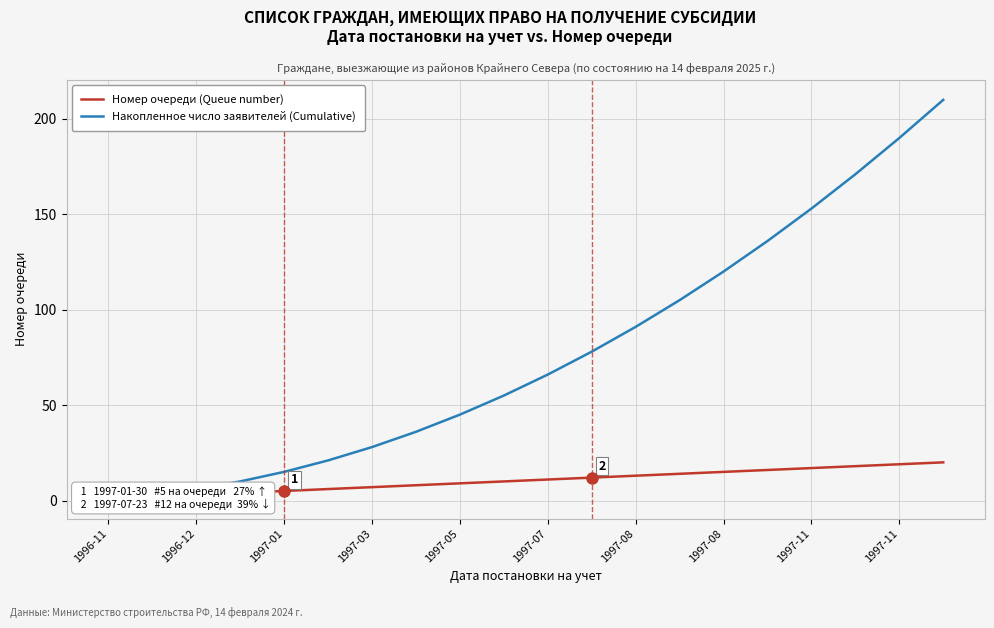

What are all the series names shown in the legend?

Номер очереди (Queue number), Накопленное число заявителей (Cumulative)